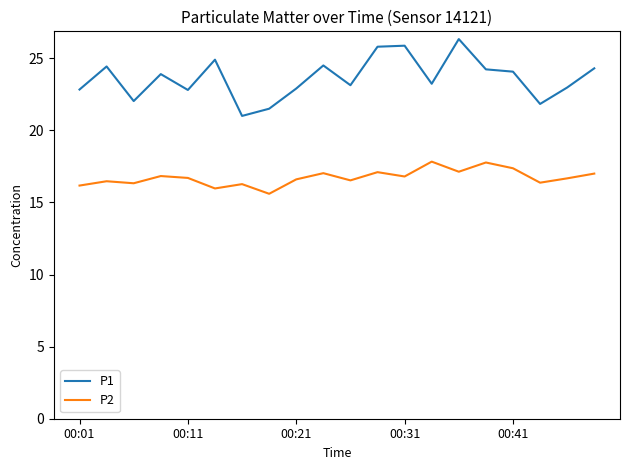

What is the smallest value displayed?

15.6